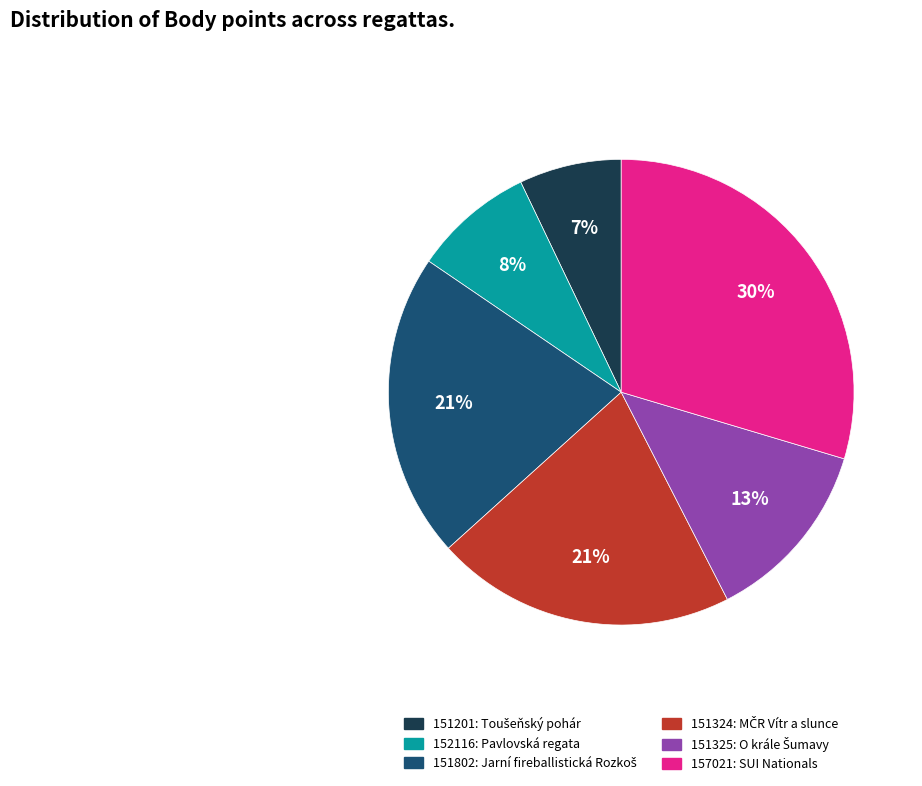

What is the smallest slice in the pie chart?

151201